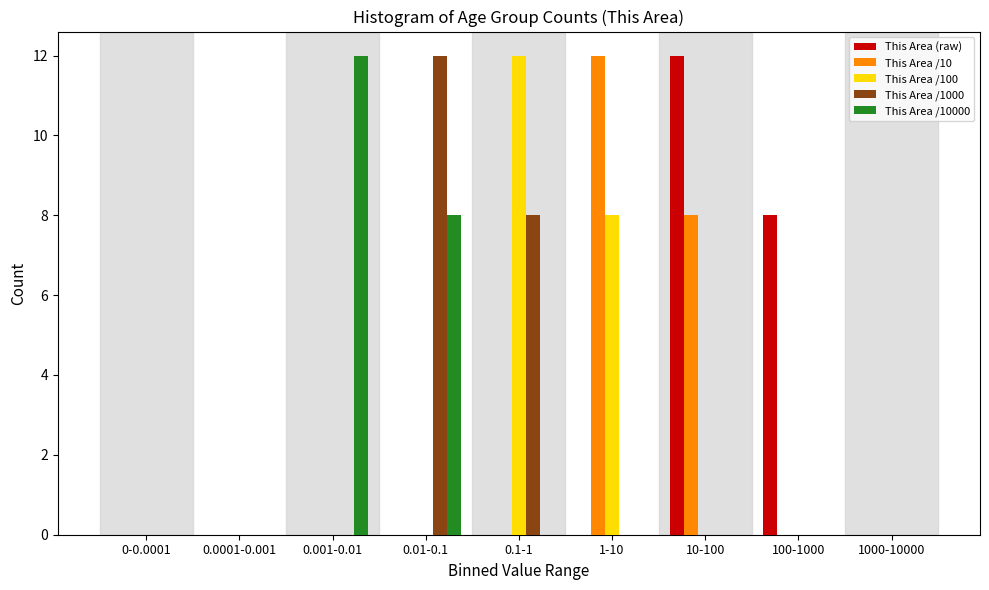

What is the sum of all This Area /10 values?

20